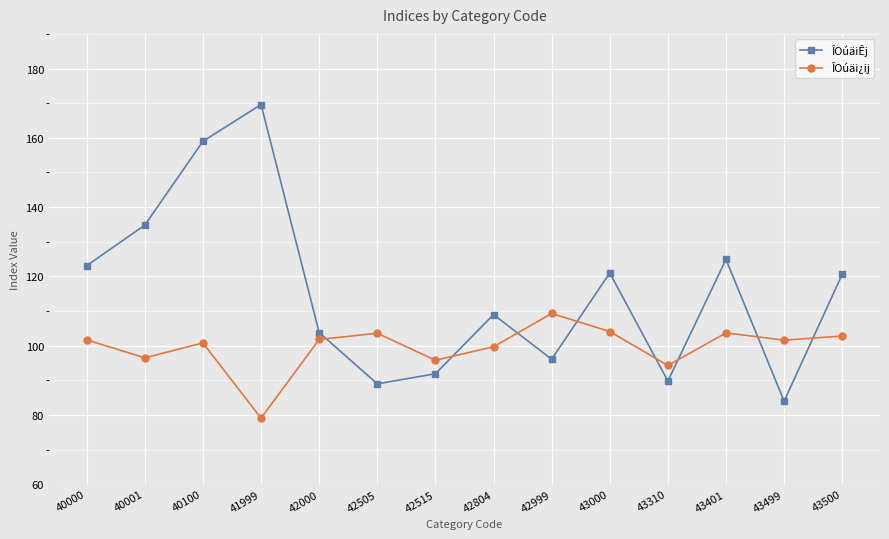

What value does the ÎOúäi¿ij series have at 40000?

101.7